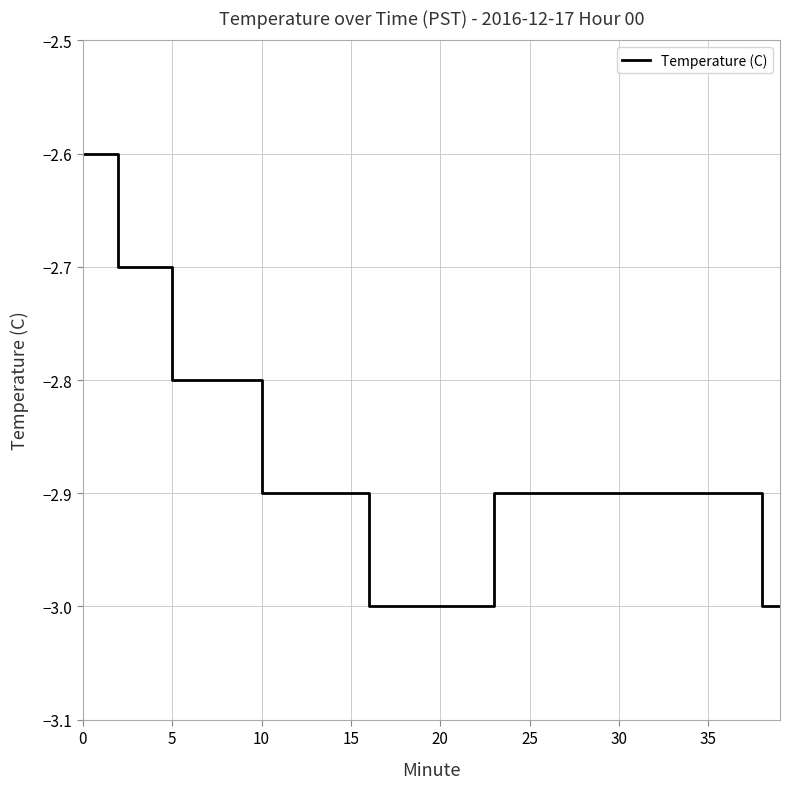

What is the difference between the maximum and minimum values?

0.4